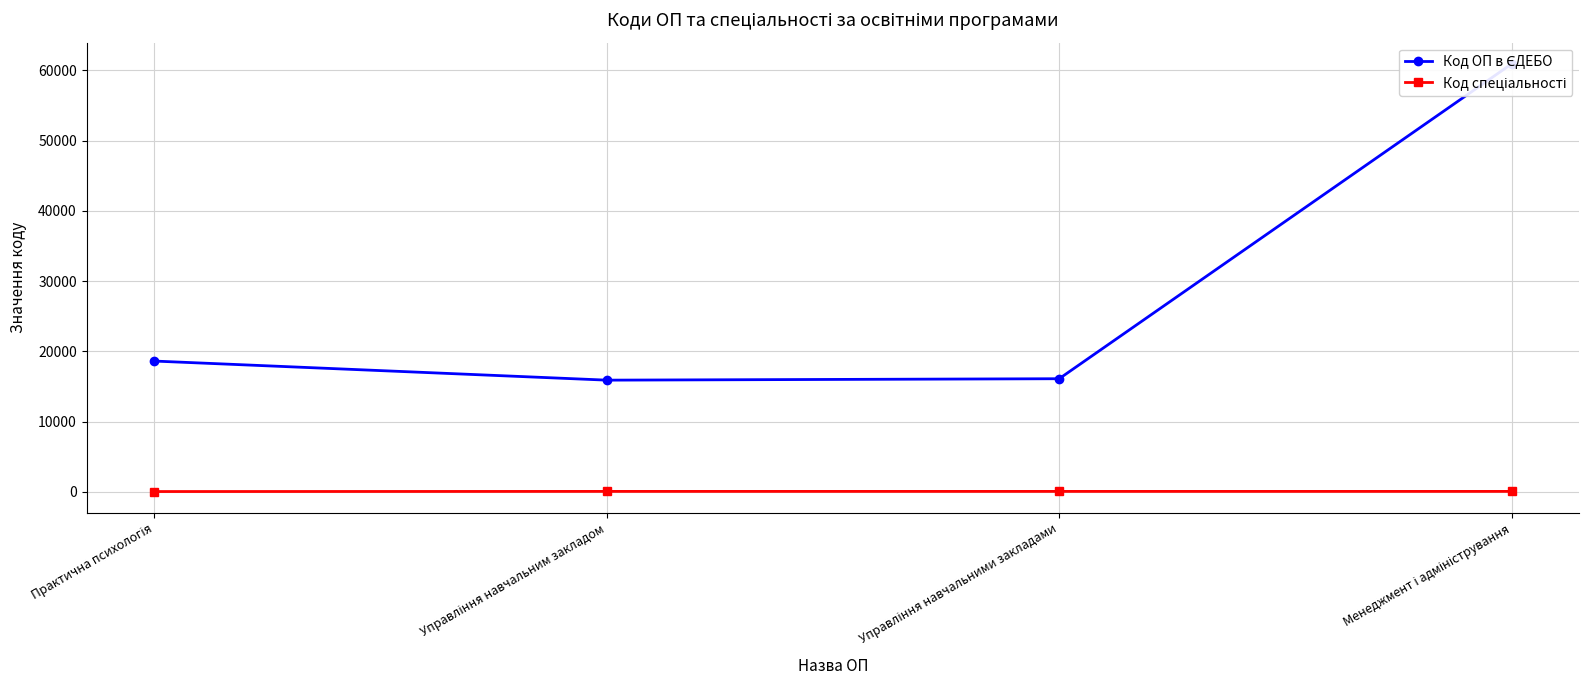

What is the value of the Код ОП в ЄДЕБО point at the 4th from the left?

60904